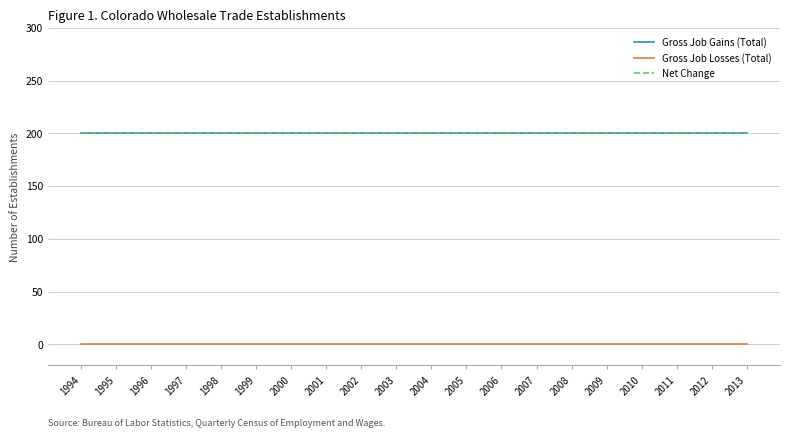

At which category is the sum across all series the highest?

1994